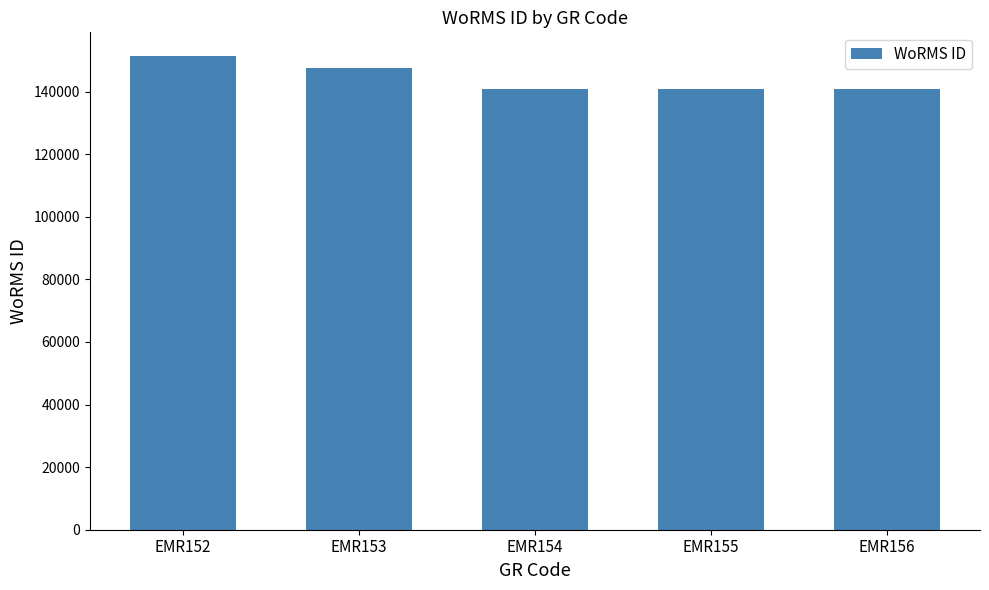

What is the greatest value displayed?

151374